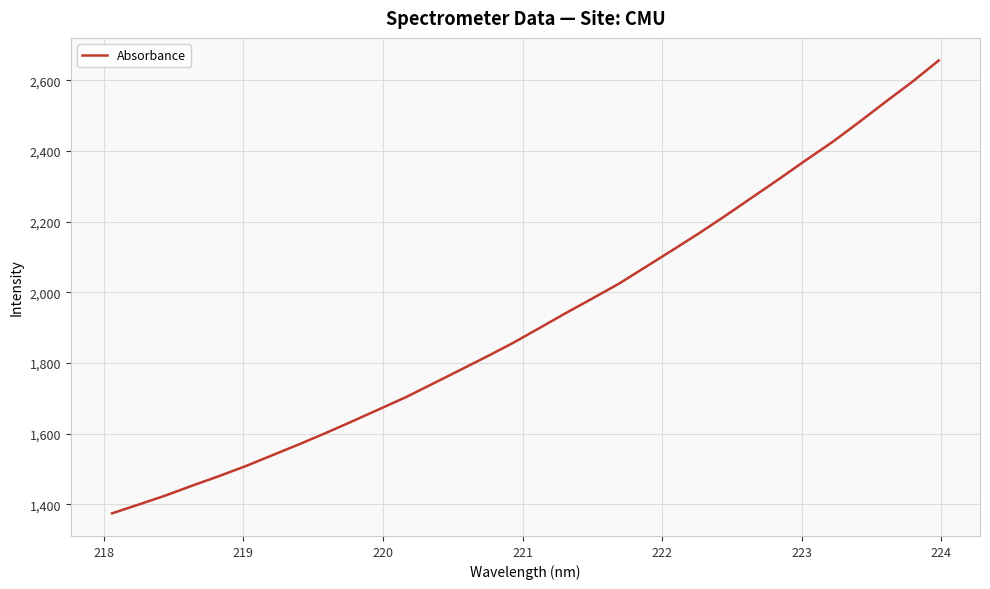

What is the greatest value displayed?

2656.2